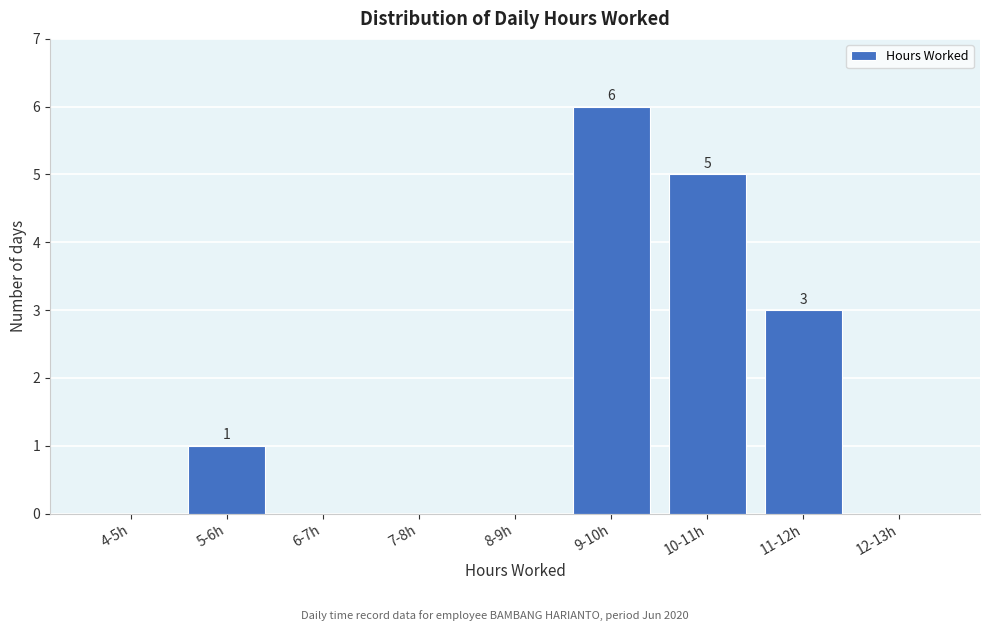

Reading right to left, list all the values displayed in this chart.

12-13h=0	11-12h=3	10-11h=5	9-10h=6	8-9h=0	7-8h=0	6-7h=0	5-6h=1	4-5h=0